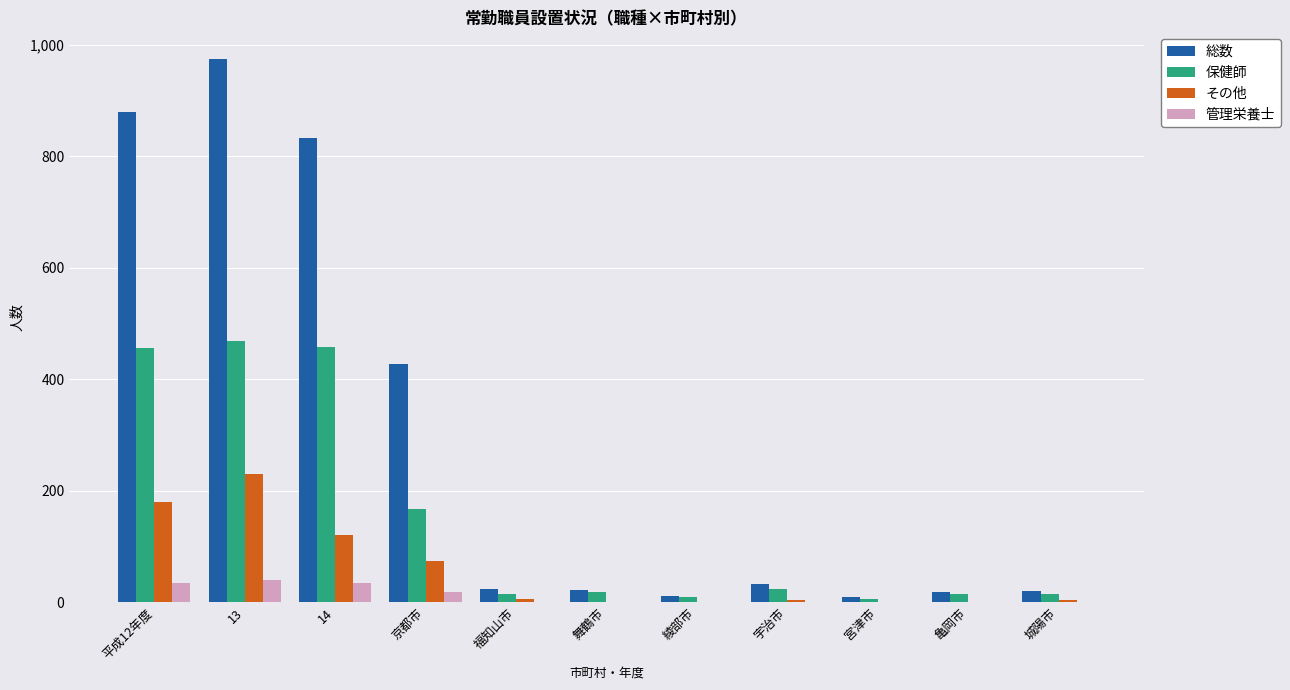

Between 14 and 亀岡市, which series saw the biggest shift?

総数